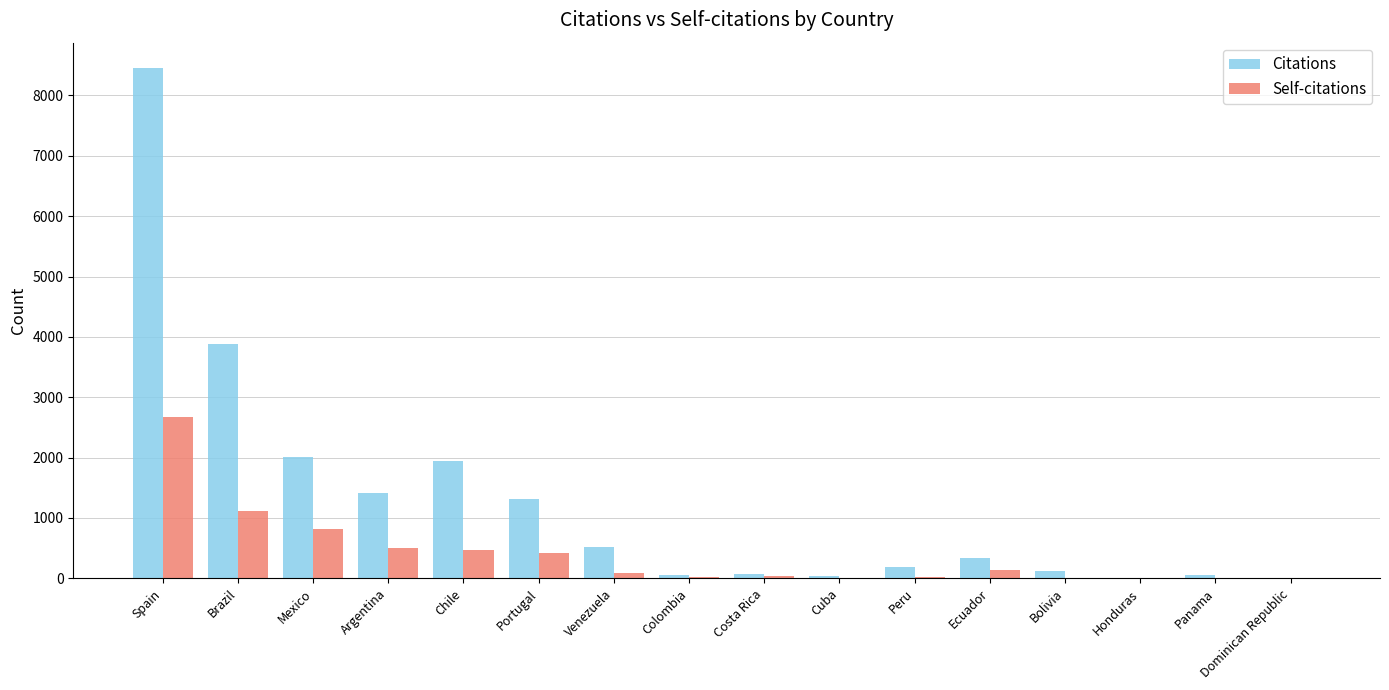

Which series changed the most between Brazil and Colombia?

Citations